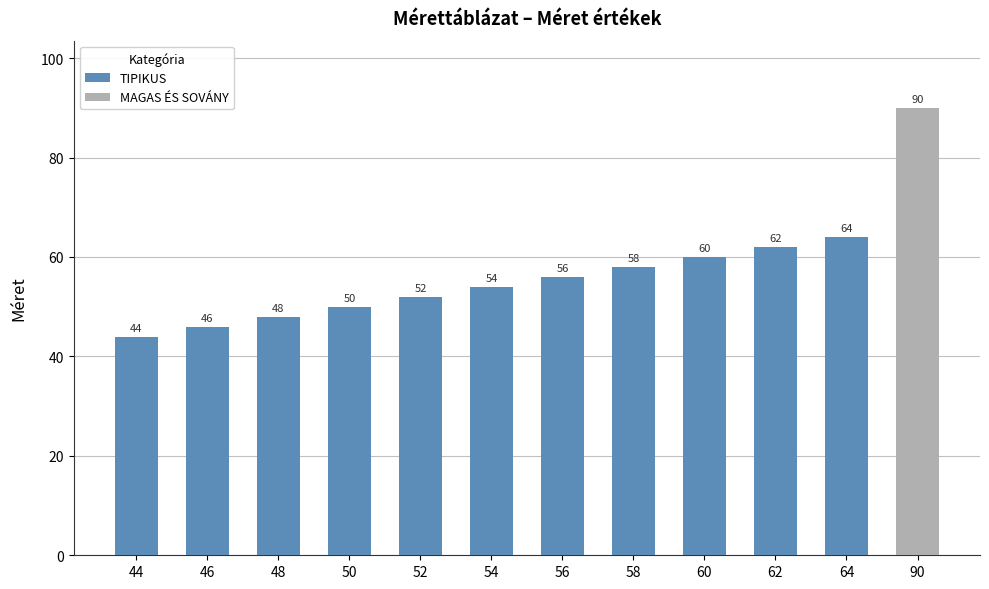

At which category is the sum across all series the highest?

90